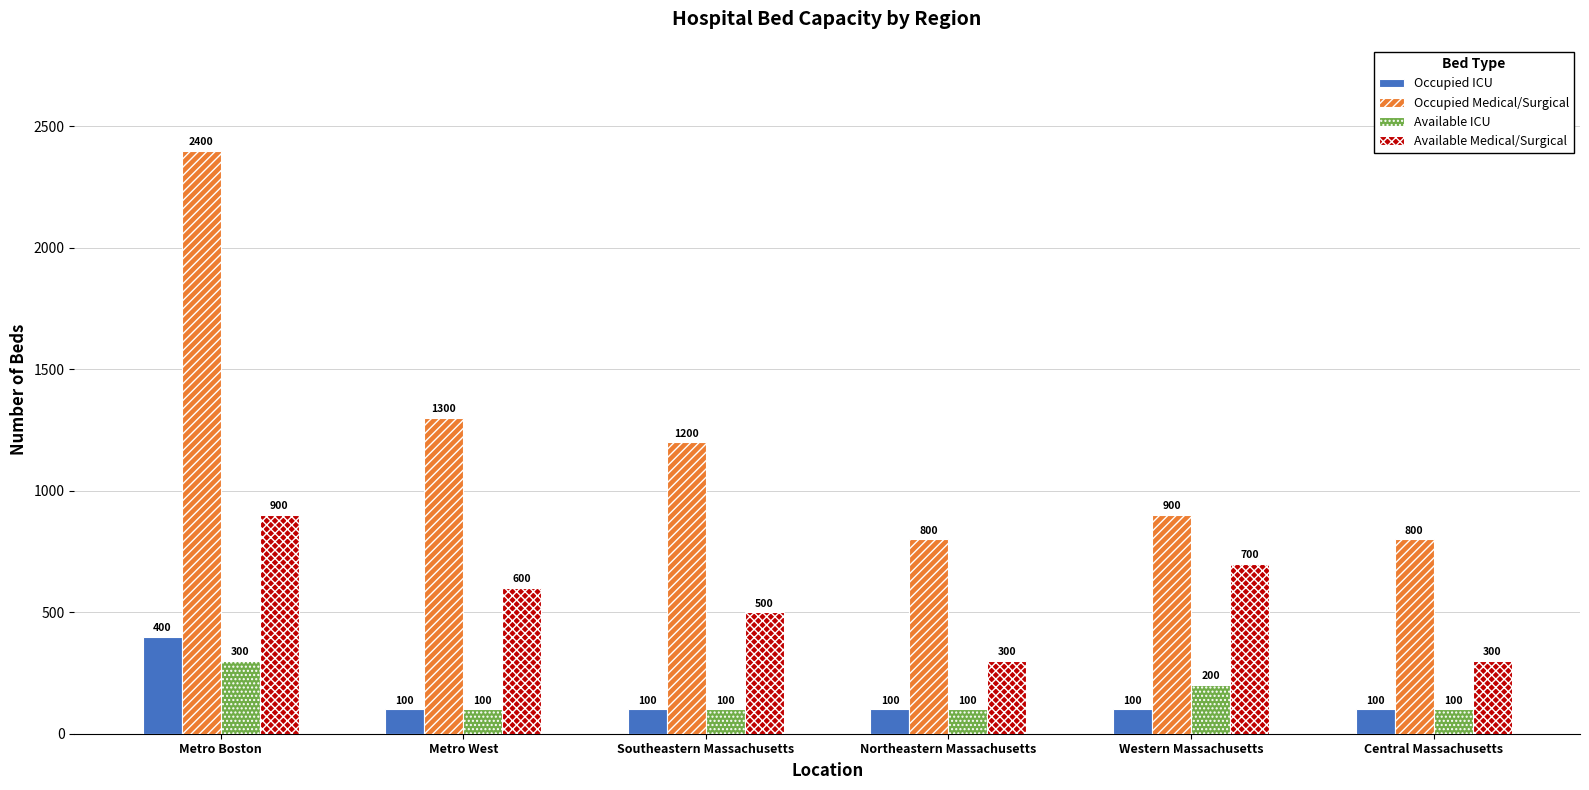

Which series has the largest total across all categories?

Occupied Medical/Surgical